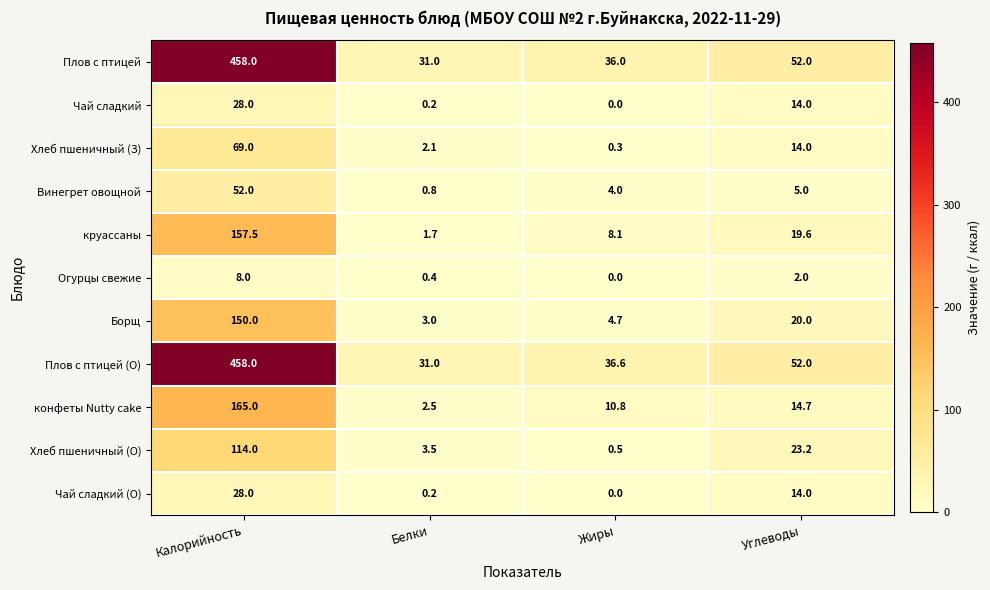

At how many categories does at least one series exceed 182?

1